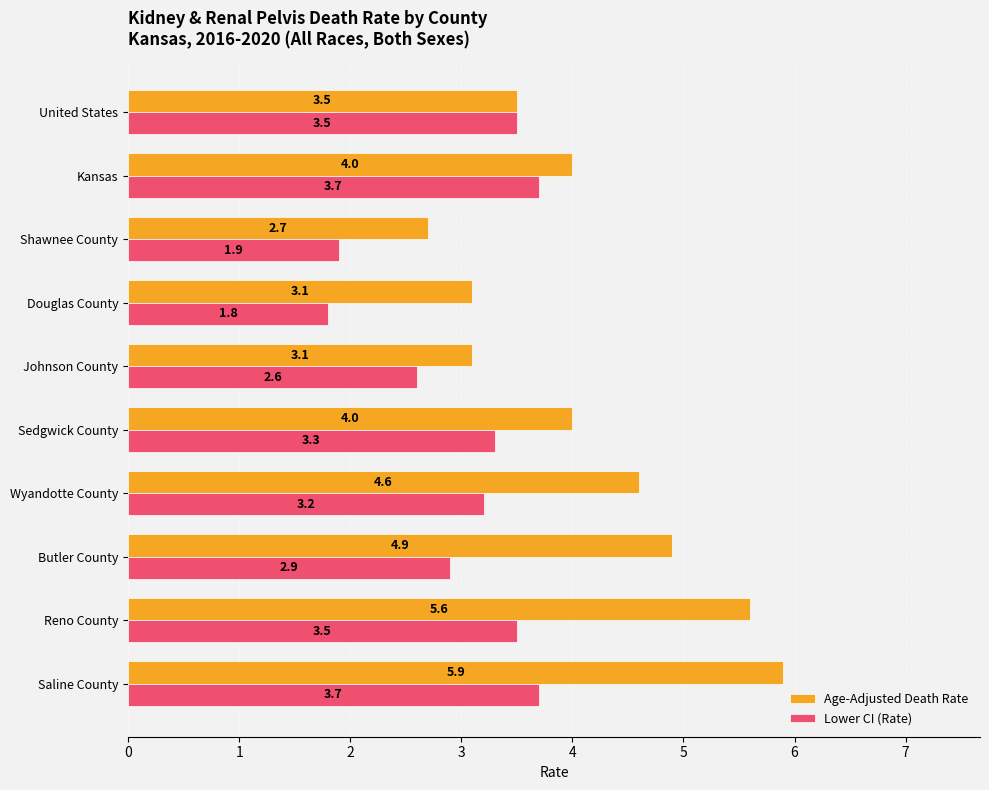

The Age-Adjusted Death Rate series shows 4.0 at Sedgwick County. True or false?

True